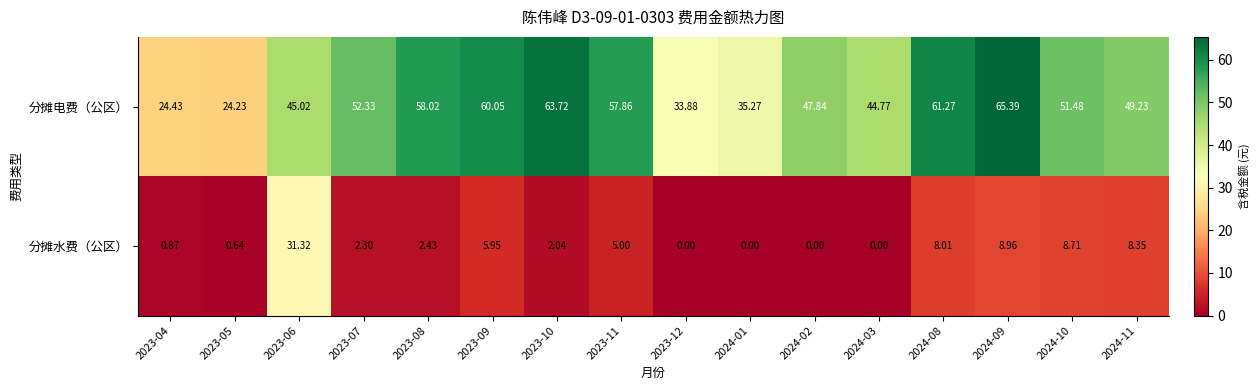

Rank the series by their maximum value, from highest to lowest.

分摊电费（公区）, 分摊水费（公区）